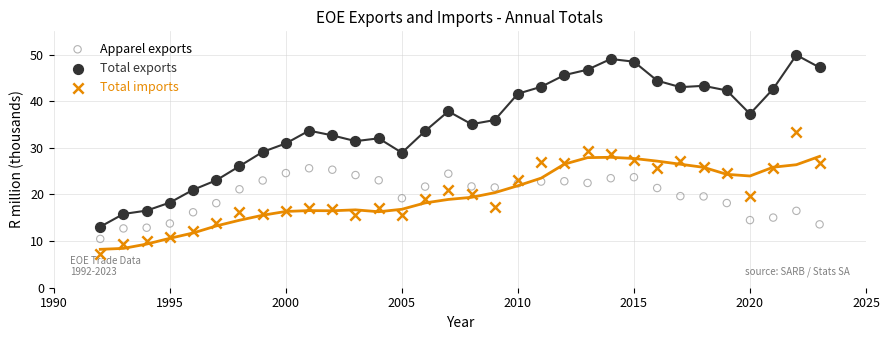

What is the X range (max minus min) for the scatter plot?

31.0